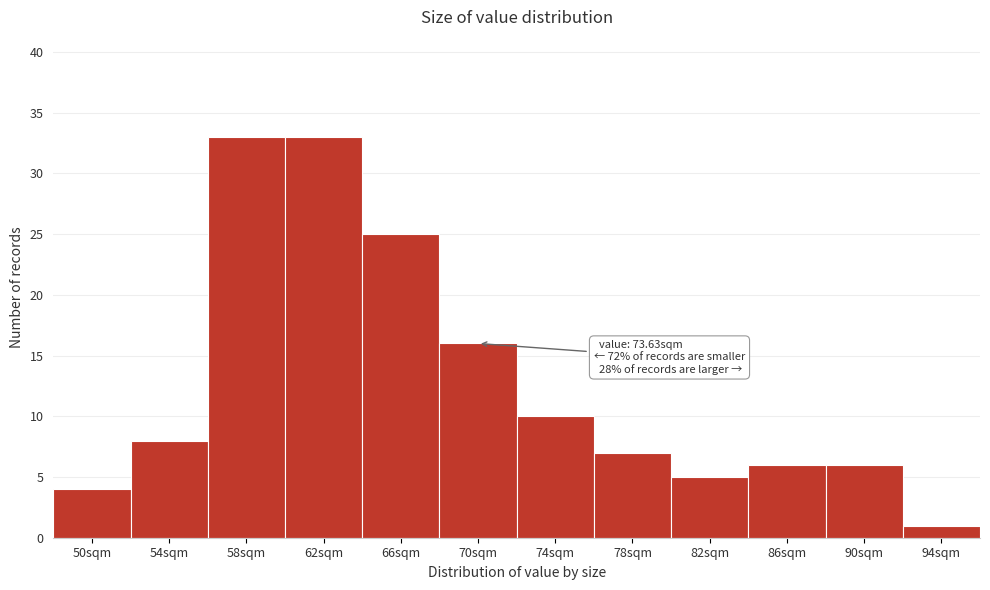

Reading left to right, list all the values displayed in this chart.

4	8	33	33	25	16	10	7	5	6	6	1